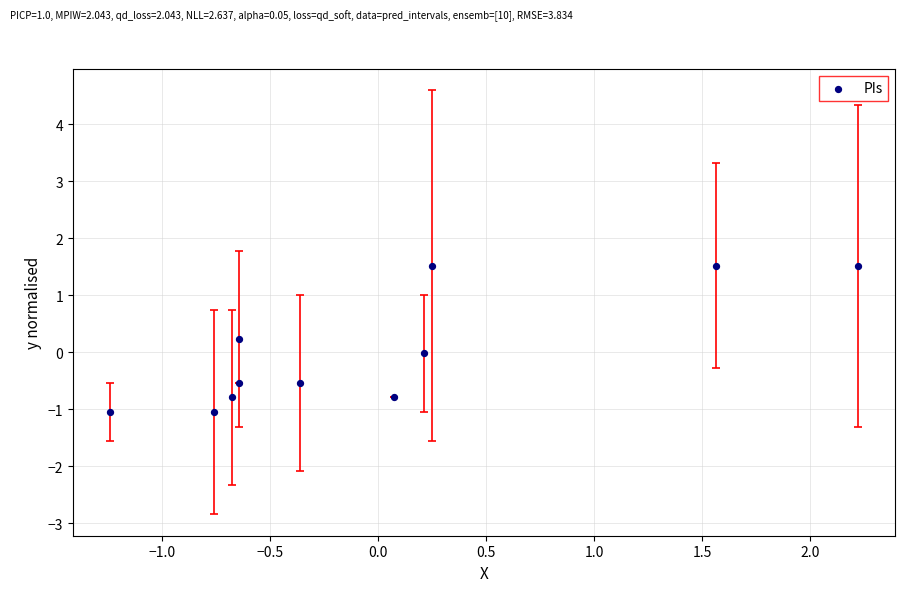

What is the range of Y values (max minus min)?

2.6